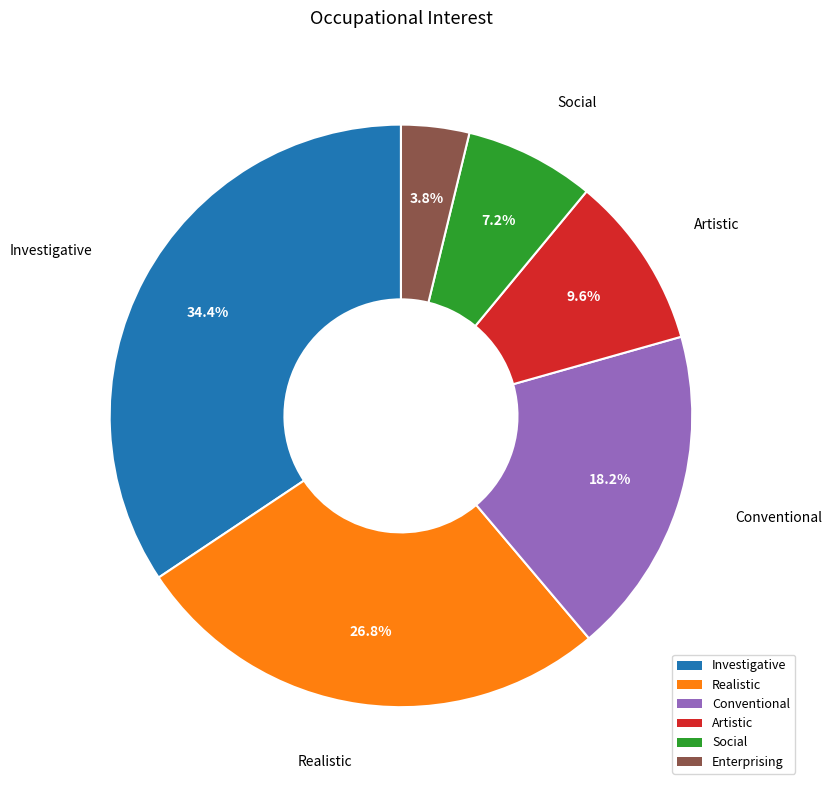

True or false: Enterprising accounts for 4% of the total.

True